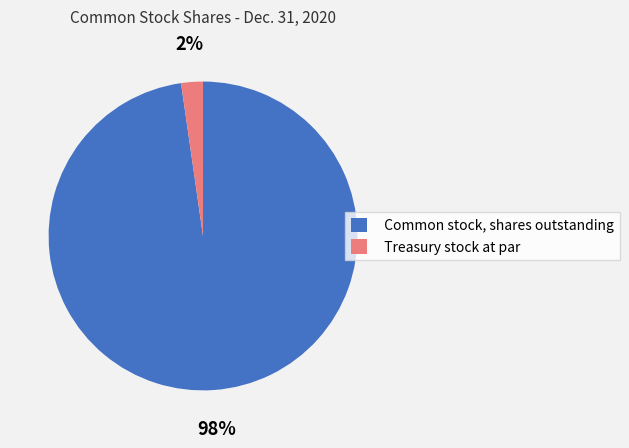

To the nearest percent, what is the average slice percentage?

50%